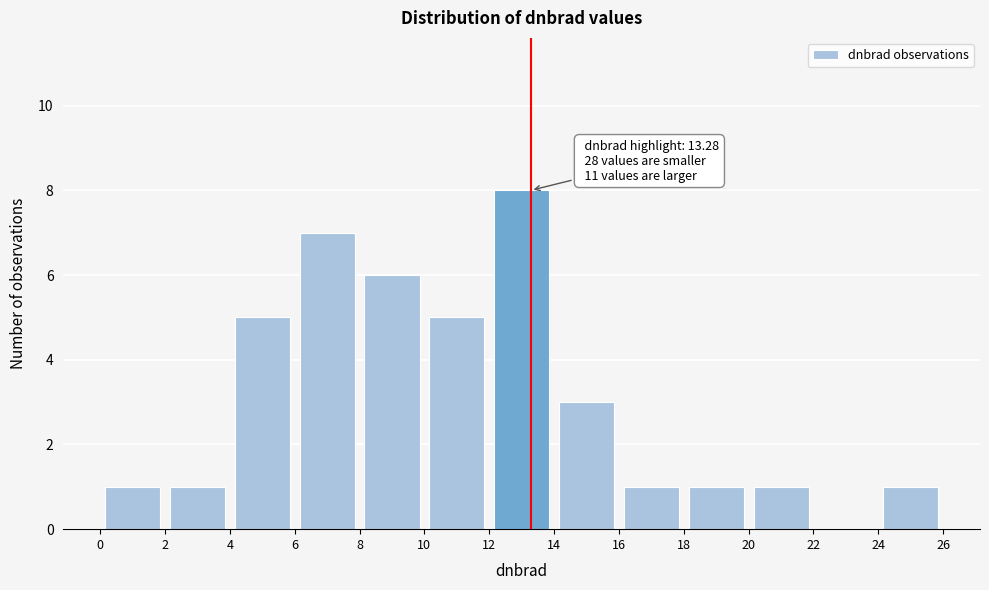

Over which range of the x-axis is the bar tallest?

12 to 14